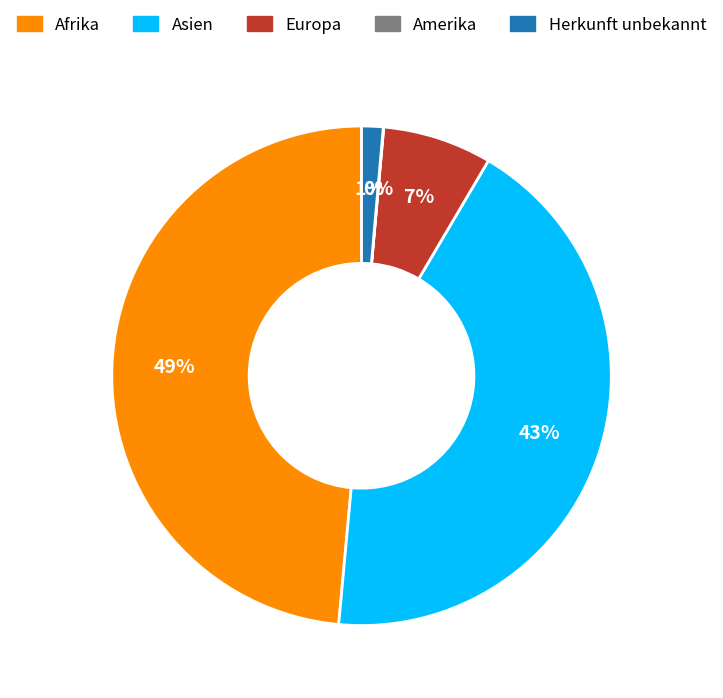

Is it true that Afrika is 49% of the pie?

True